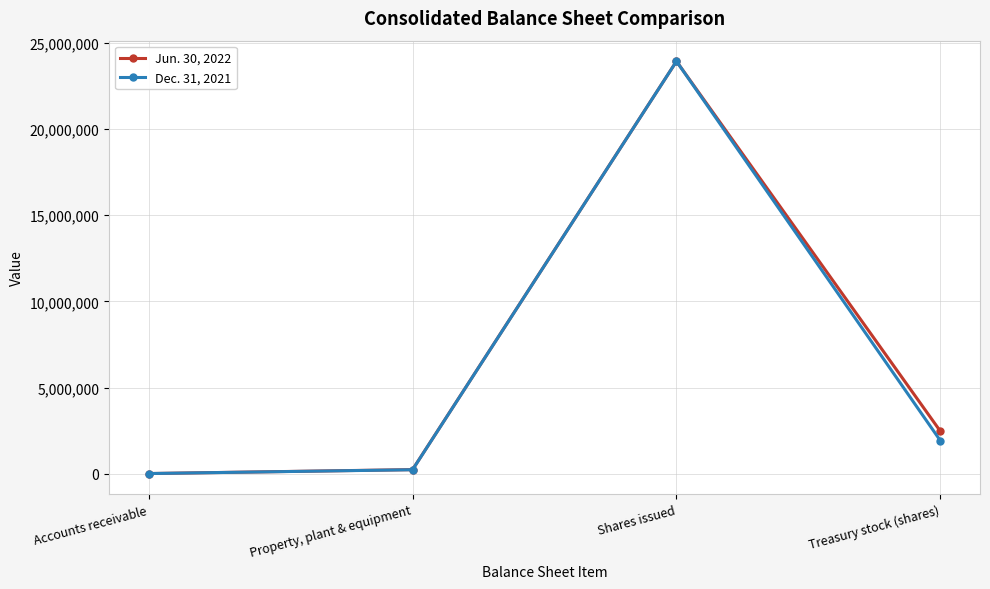

Reading right to left, list all the values displayed in this chart.

Jun. 30, 2022: 2458247	23936036	234217	6012
Dec. 31, 2021: 1911792	23936036	227788	6170